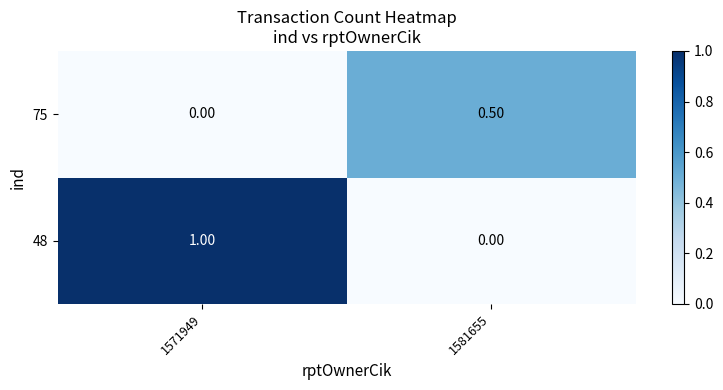

At how many categories does at least one series exceed 0?

2